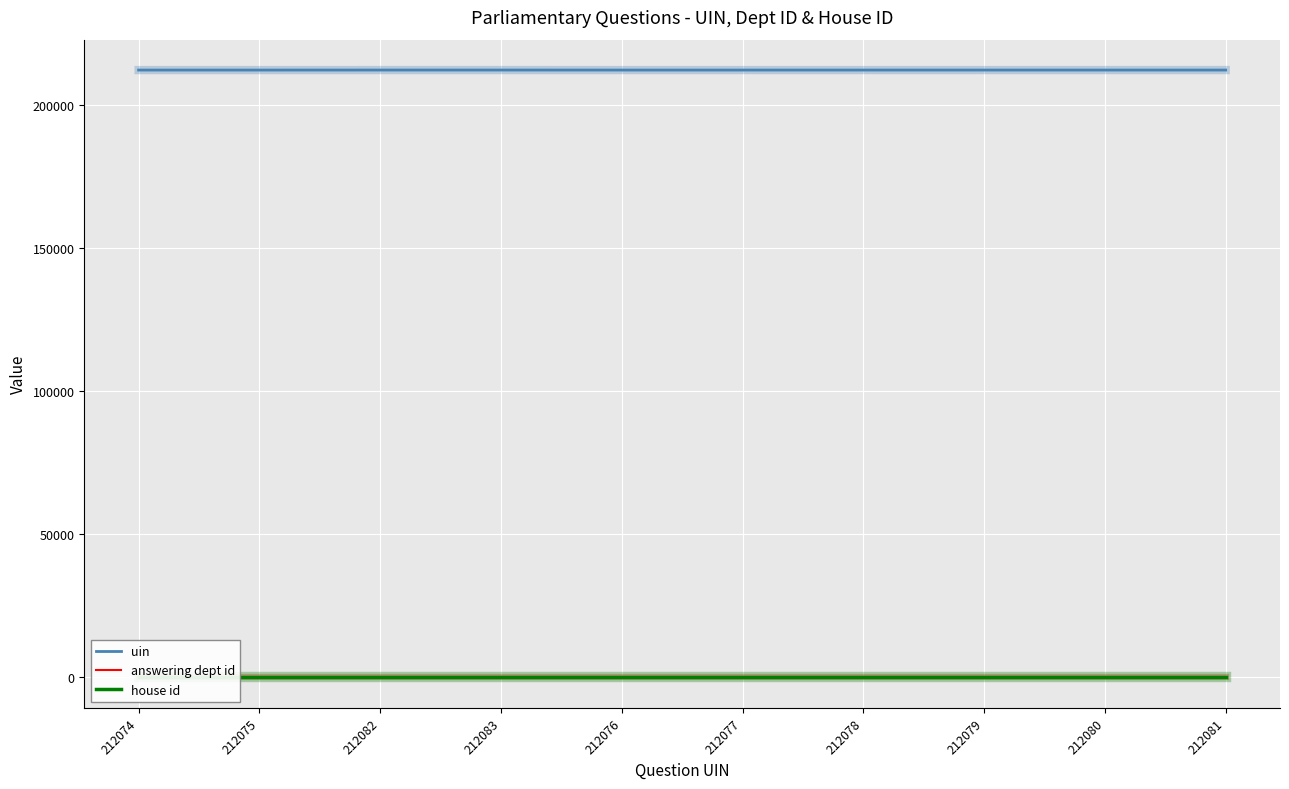

The uin series shows 143115 at 212075. True or false?

False